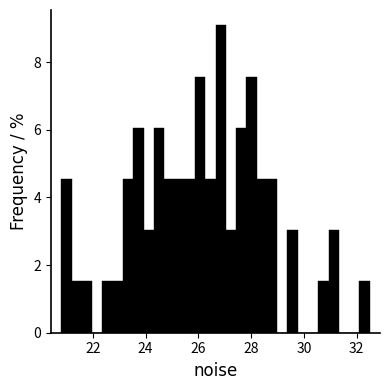

Around what value on the x-axis is the tallest bar? Give the approximate position of its centre, as read against the axis.

26.8